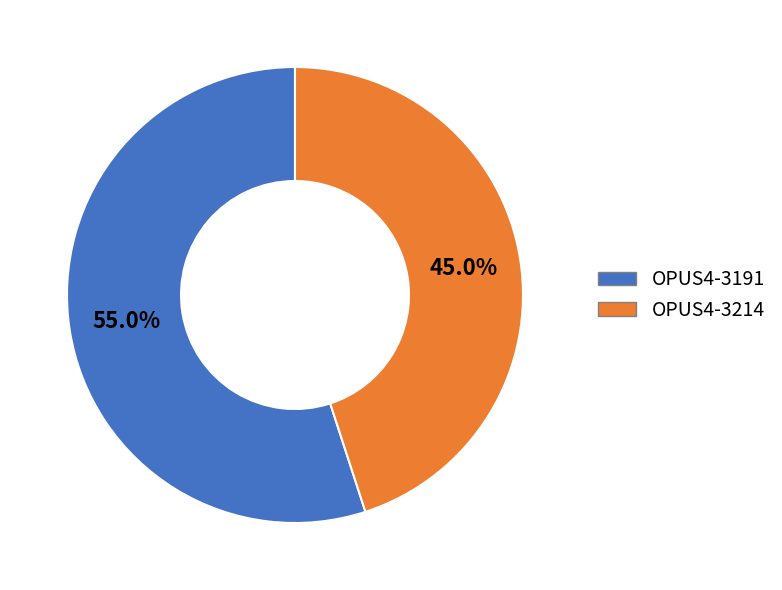

Combined, do OPUS4-3191 and OPUS4-3214 account for over 50%?

Yes